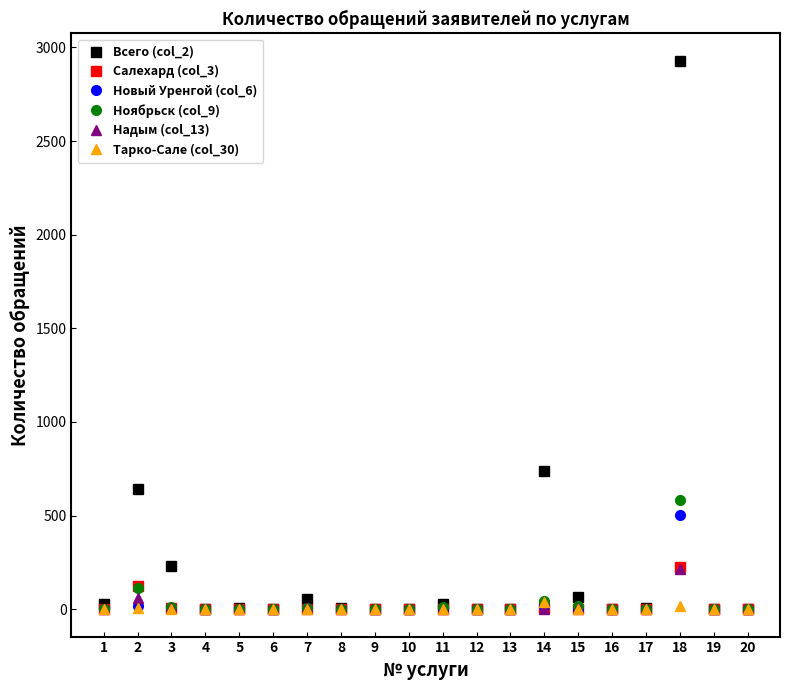

True or false: Салехард (col_3) and Тарко-Сале (col_30) intersect in this chart.

True